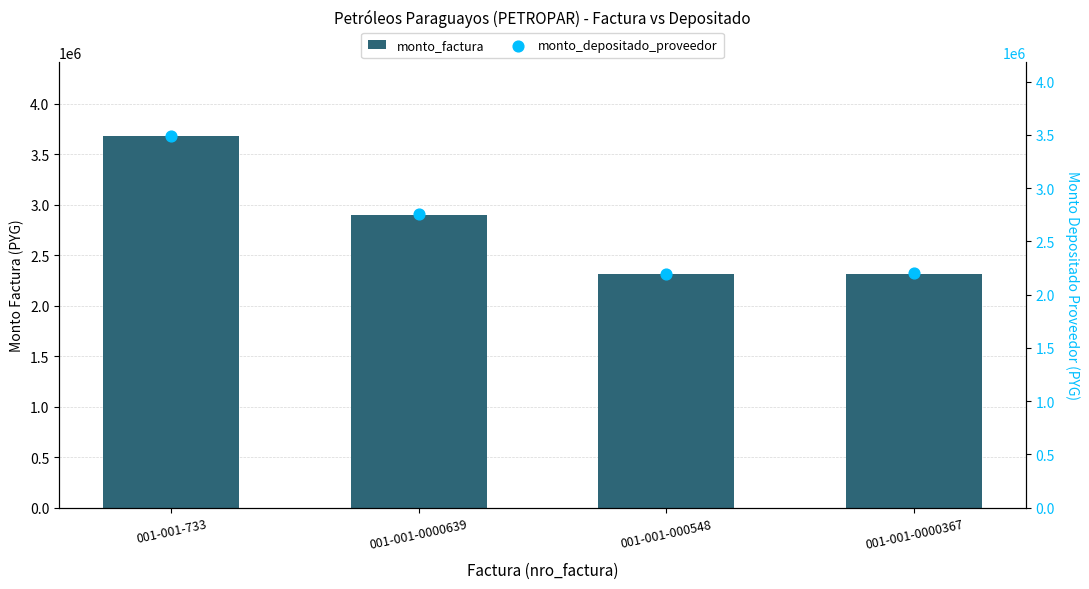

Which series reaches the minimum Y coordinate?

monto_depositado_proveedor